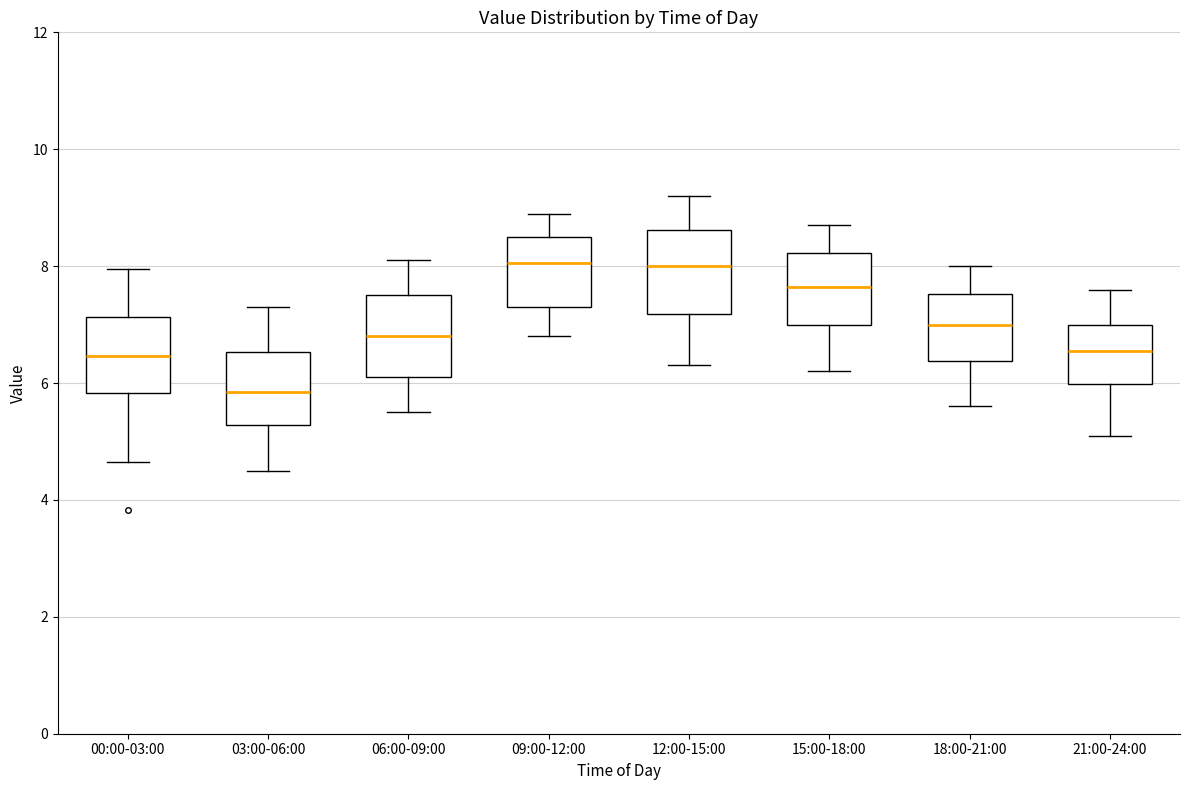

Which box has the lowest median line?

03:00-06:00